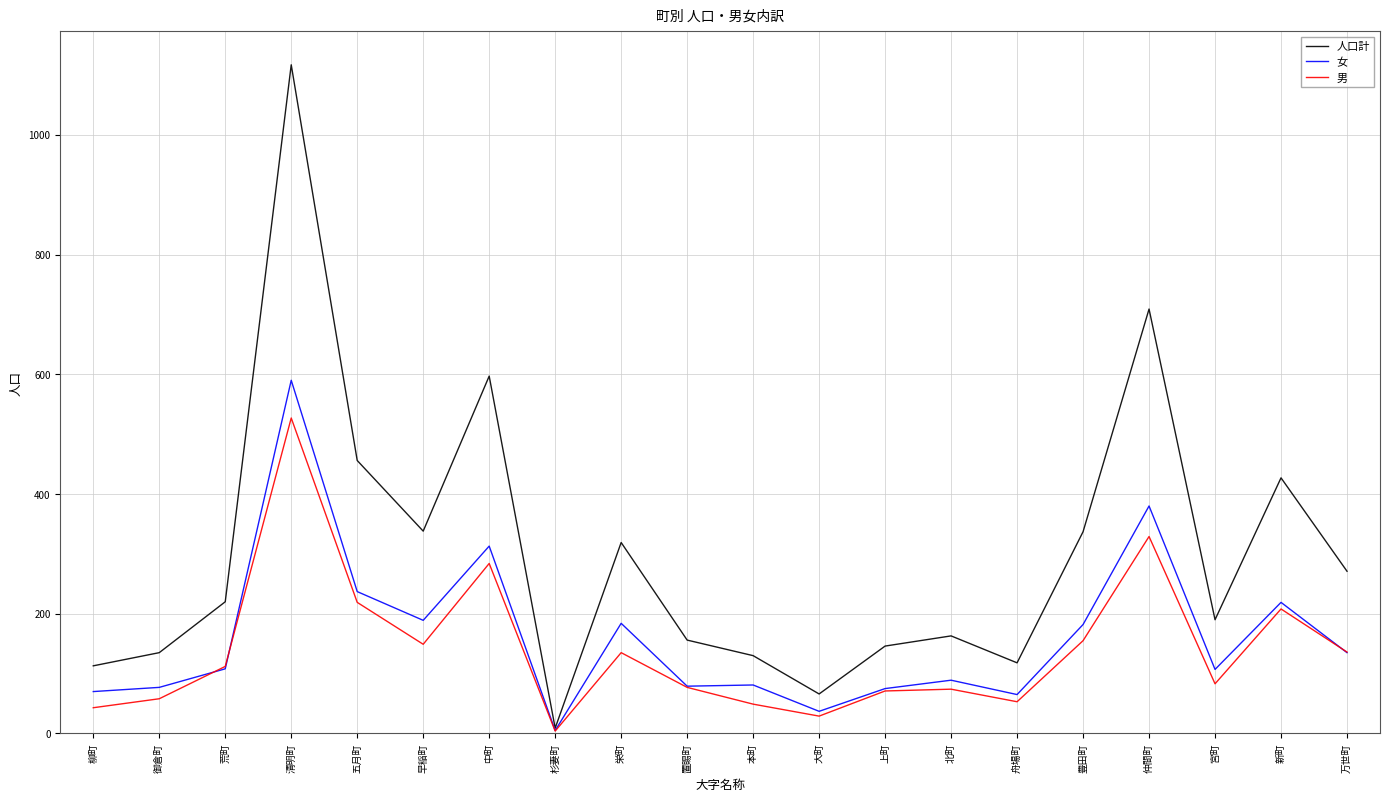

True or false: 女 has a value of 38 at 本町.

False